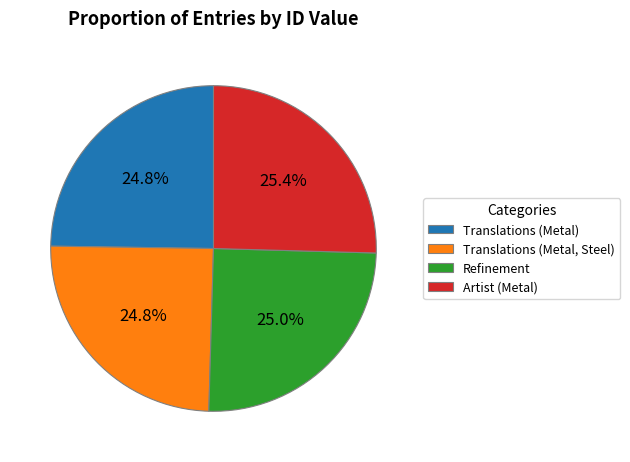

Is it true that Refinement is 25% of the pie?

True